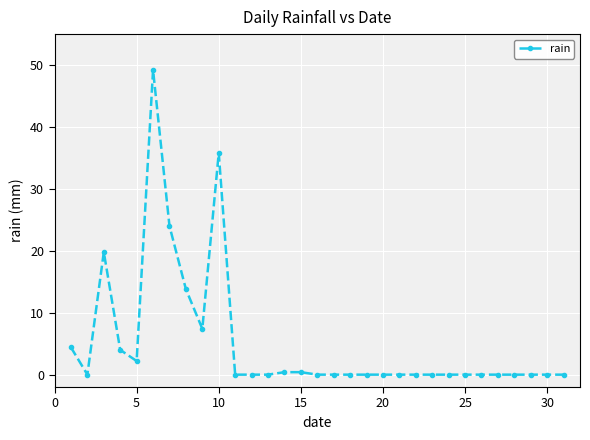

How many lines are shown in the chart?

1